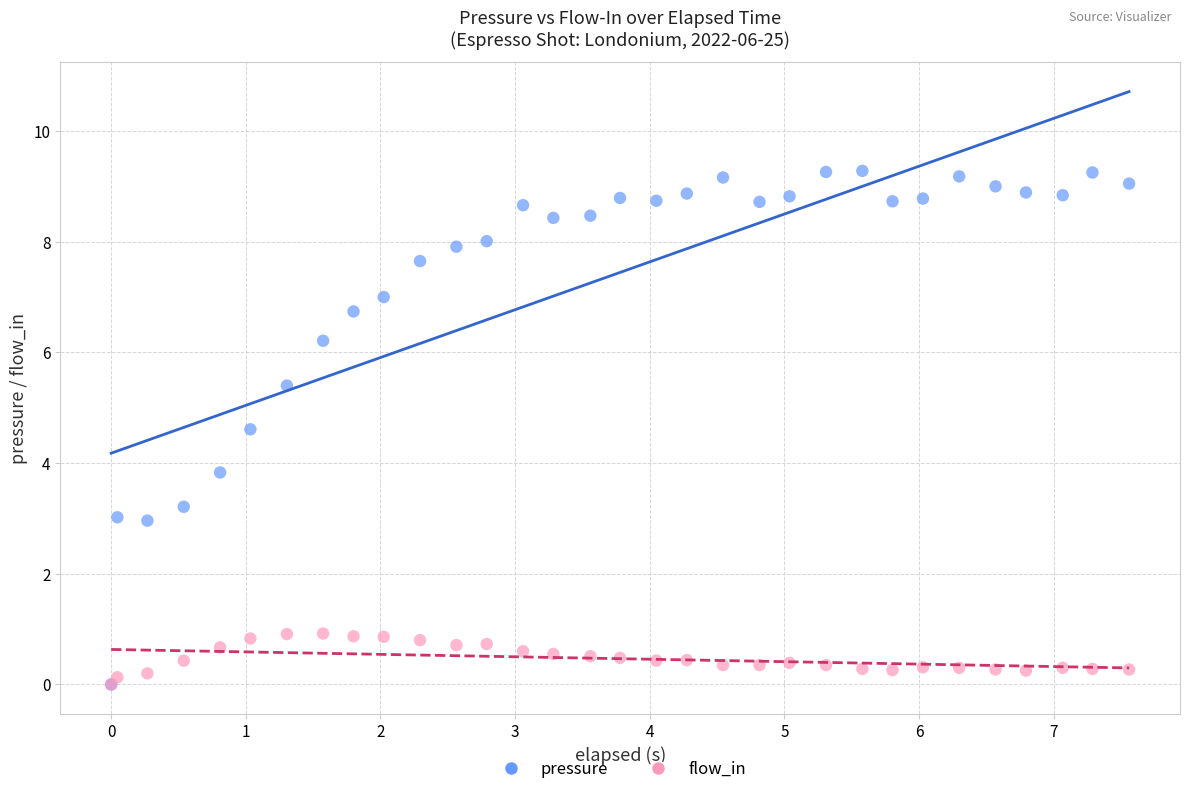

Across all series, what Y value is closest to 4?

3.8